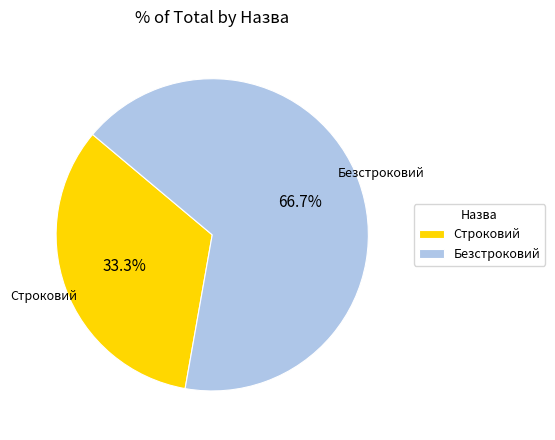

Which slice represents more than half of the pie?

Безстроковий